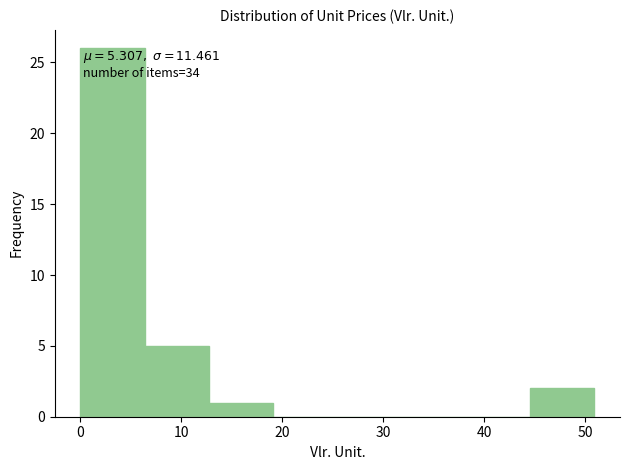

Over which range of the x-axis is the bar tallest?

0 to 6